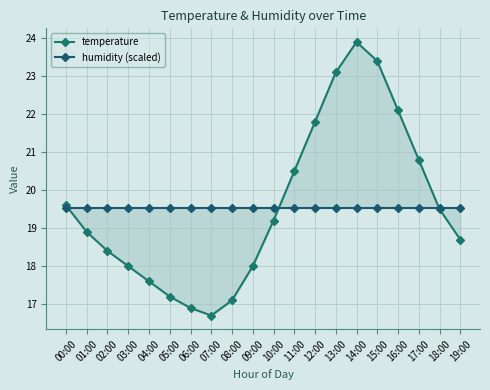

At which label is temperature closest to 20?

00:00